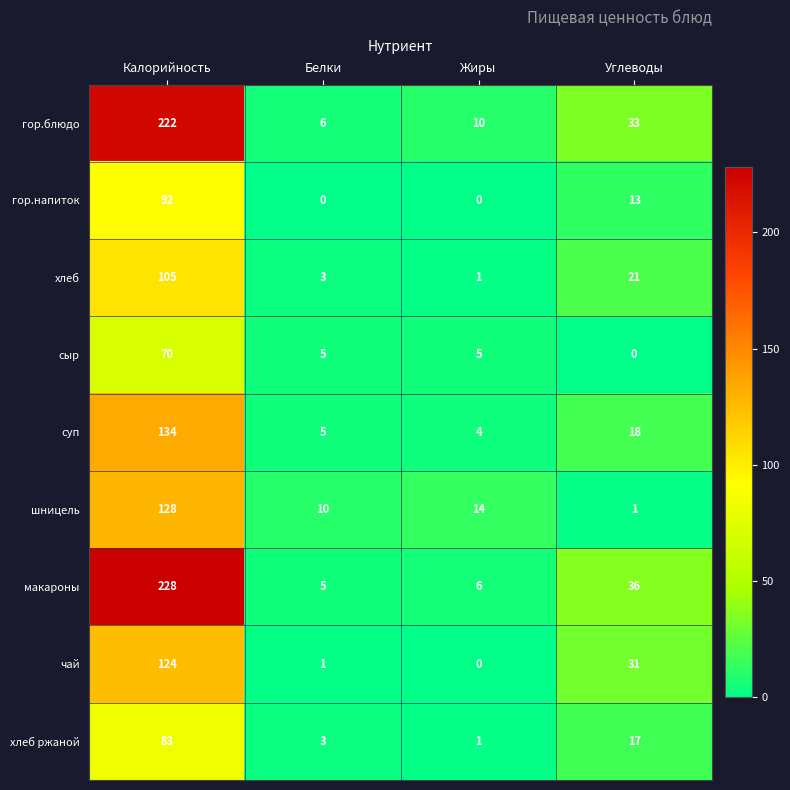

List the labels in order of макароны value, largest first.

Калорийность, Углеводы, Жиры, Белки